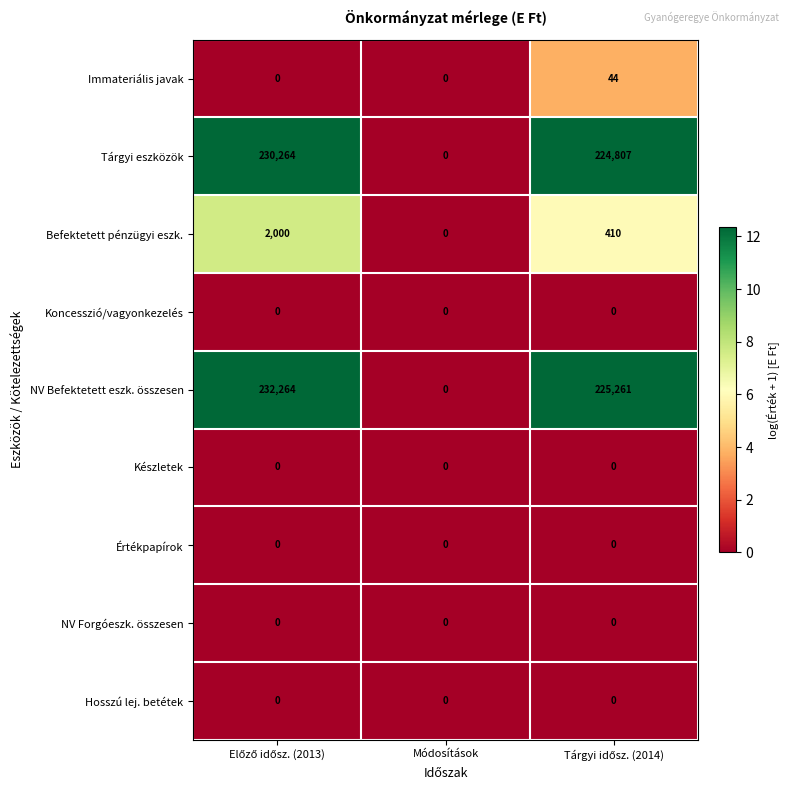

Which series has the largest total across all categories?

NV Befektetett eszk. összesen